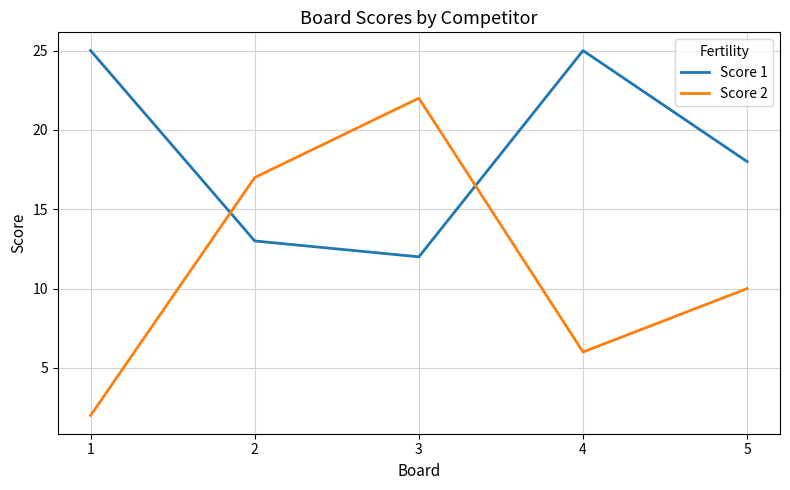

How many intersections are there between Score 2 and Score 1?

2